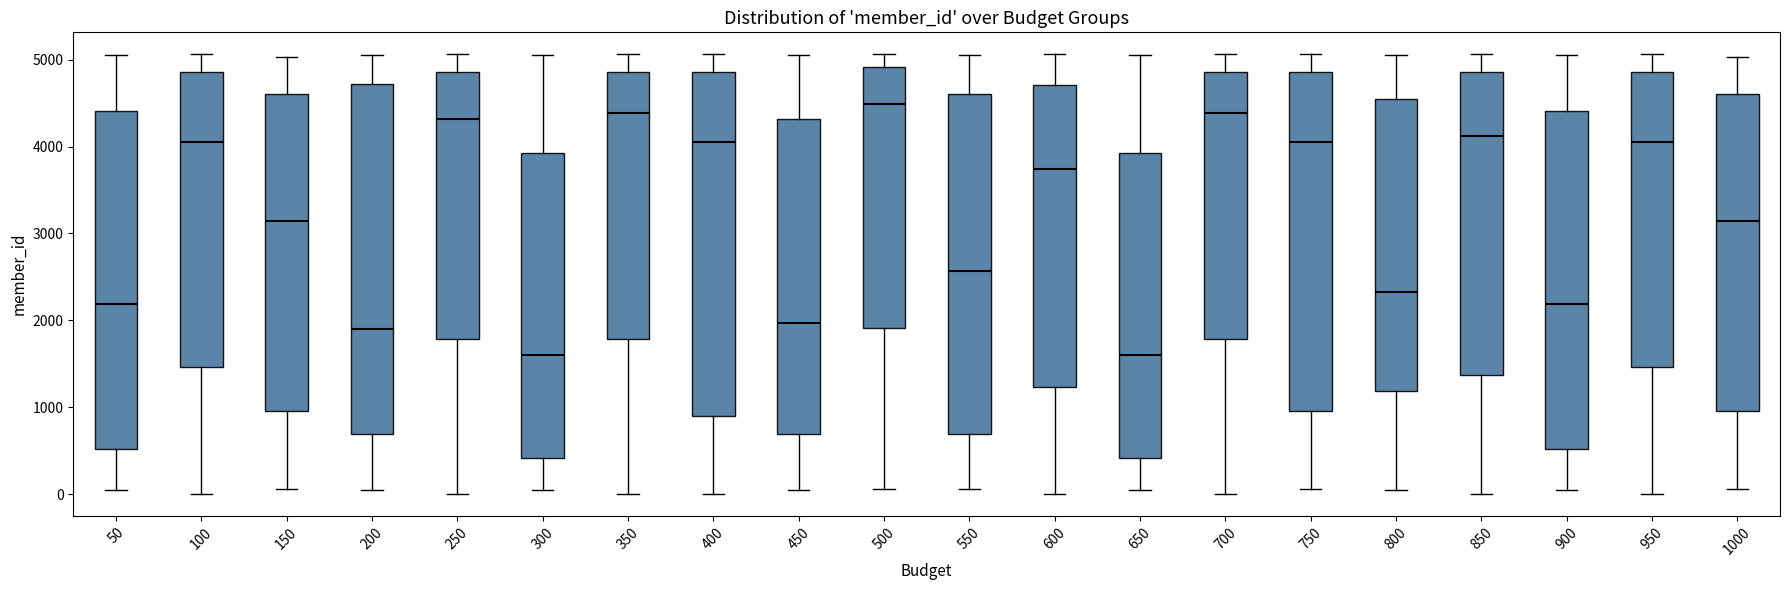

Reading left to right, transcribe this box plot: for each box, give where its median line is, the range the box spans, and where its two whiskers end, as read against the y-axis. The values are not printed on the chart, so give them approximately, as read against the axis.

50: median 2200, box 500 to 4400, whiskers 100 to 5100
100: median 4100, box 1500 to 4900, whiskers 0 to 5100
150: median 3100, box 1000 to 4600, whiskers 100 to 5000
200: median 1900, box 700 to 4700, whiskers 100 to 5100
250: median 4300, box 1800 to 4900, whiskers 0 to 5100
300: median 1600, box 400 to 3900, whiskers 100 to 5100
350: median 4400, box 1800 to 4900, whiskers 0 to 5100
400: median 4100, box 900 to 4900, whiskers 0 to 5100
450: median 2000, box 700 to 4300, whiskers 100 to 5100
500: median 4500, box 1900 to 4900, whiskers 100 to 5100
550: median 2600, box 700 to 4600, whiskers 100 to 5100
600: median 3700, box 1200 to 4700, whiskers 0 to 5100
650: median 1600, box 400 to 3900, whiskers 100 to 5100
700: median 4400, box 1800 to 4900, whiskers 0 to 5100
750: median 4100, box 1000 to 4900, whiskers 100 to 5100
800: median 2300, box 1200 to 4500, whiskers 100 to 5100
850: median 4100, box 1400 to 4900, whiskers 0 to 5100
900: median 2200, box 500 to 4400, whiskers 100 to 5100
950: median 4100, box 1500 to 4900, whiskers 0 to 5100
1000: median 3100, box 1000 to 4600, whiskers 100 to 5000